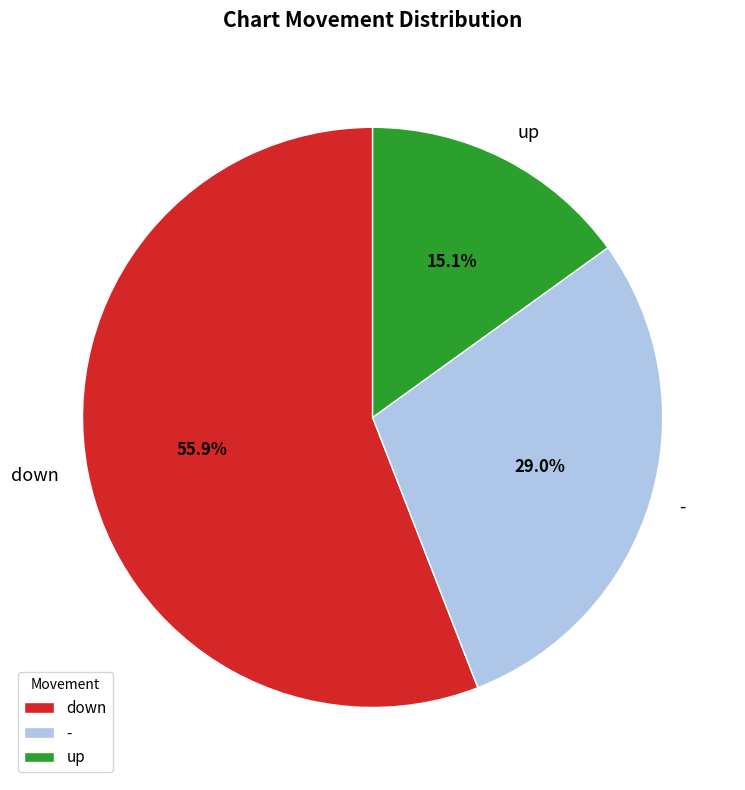

The up slice represents 15% of the pie. True or false?

True